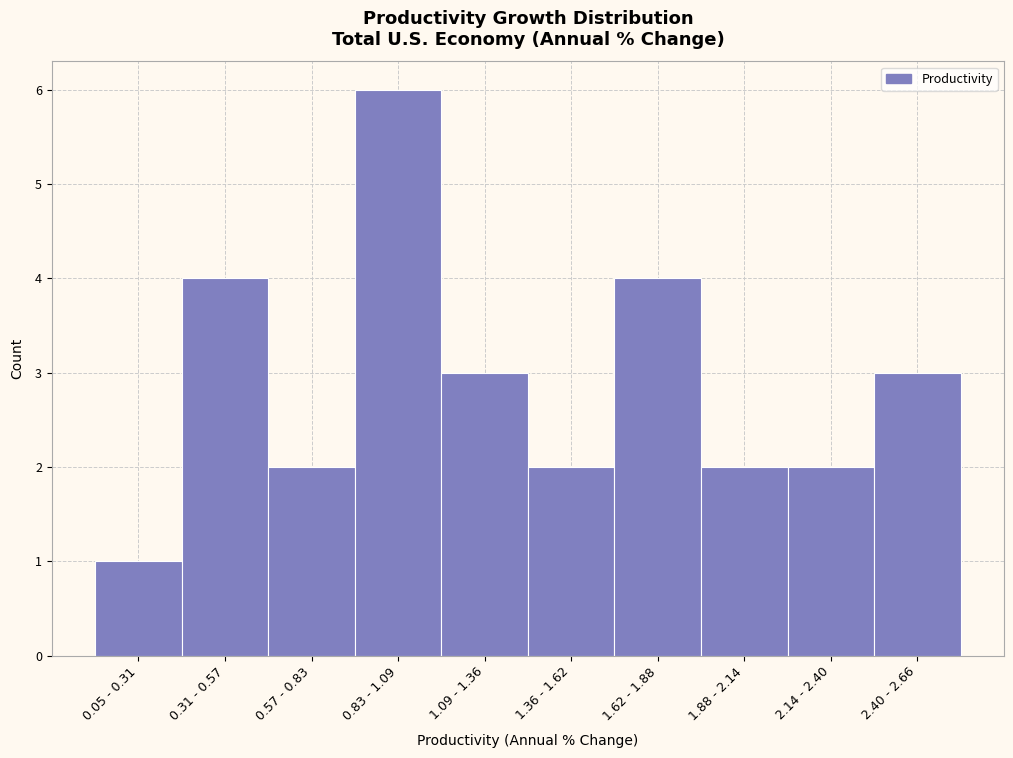

Reading left to right, list all the values displayed in this chart.

0.05 - 0.31=1	0.31 - 0.57=4	0.57 - 0.83=2	0.83 - 1.09=6	1.09 - 1.36=3	1.36 - 1.62=2	1.62 - 1.88=4	1.88 - 2.14=2	2.14 - 2.40=2	2.40 - 2.66=3